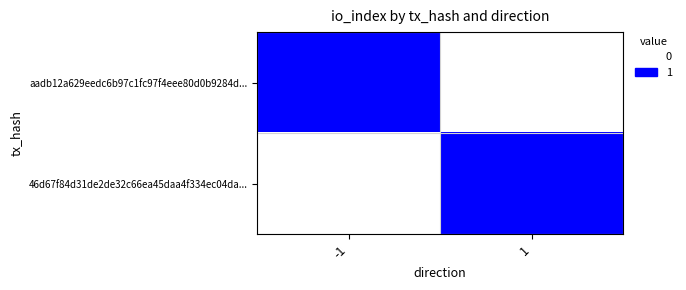

How many series are shown in this chart?

2